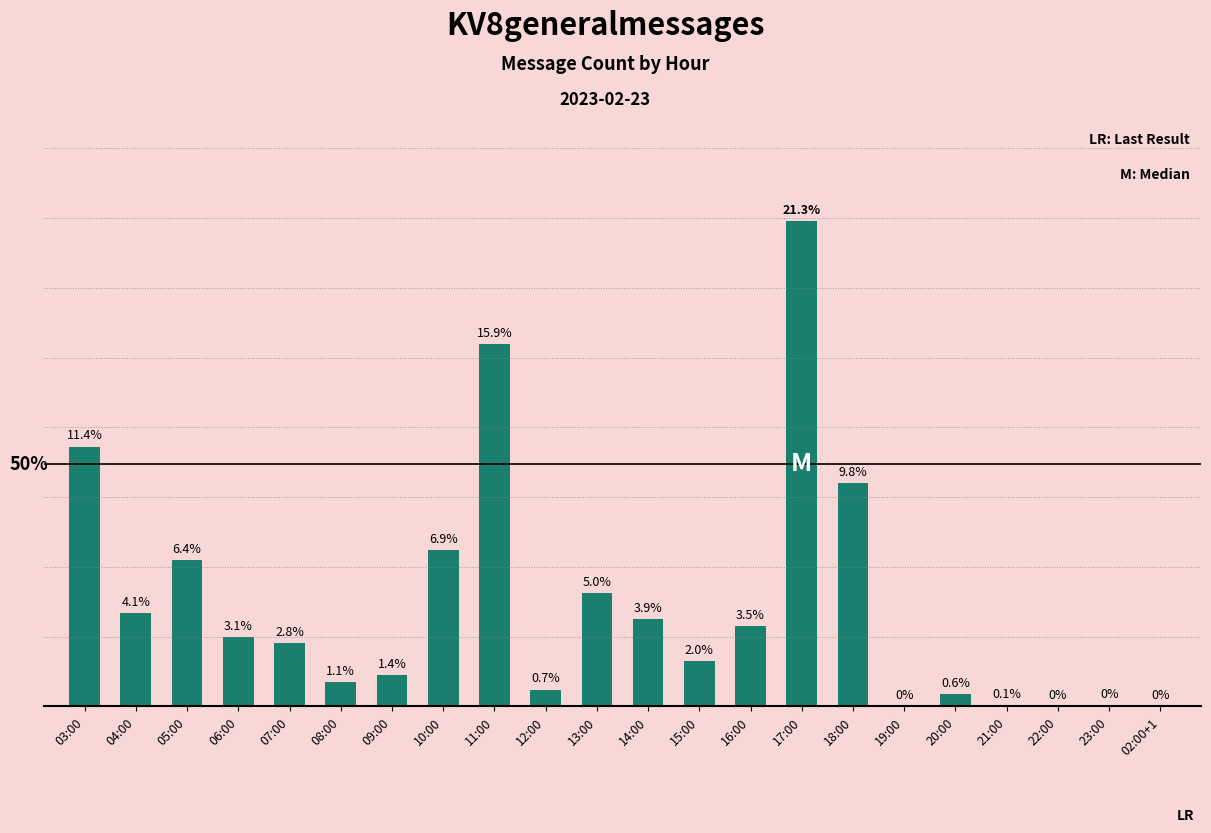

Reading left to right, what are all the values shown in this chart?

03:00=0.1	04:00=0.0	05:00=0.1	06:00=0.0	07:00=0.0	08:00=0.0	09:00=0.0	10:00=0.1	11:00=0.2	12:00=0.0	13:00=0.0	14:00=0.0	15:00=0.0	16:00=0.0	17:00=0.2	18:00=0.1	19:00=0.0	20:00=0.0	21:00=0.0	22:00=0.0	23:00=0.0	02:00+1=0.0